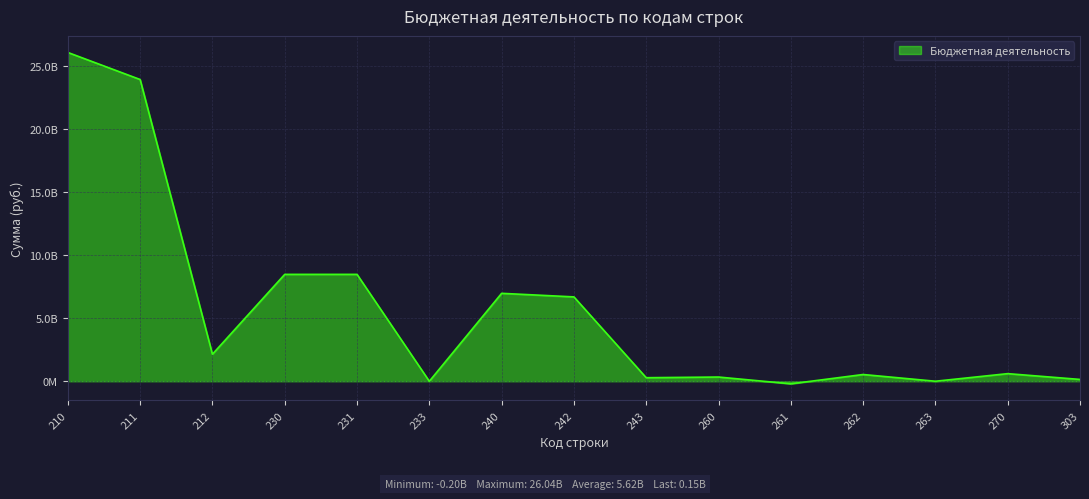

Is this an area chart (filled region under the line)?

Yes